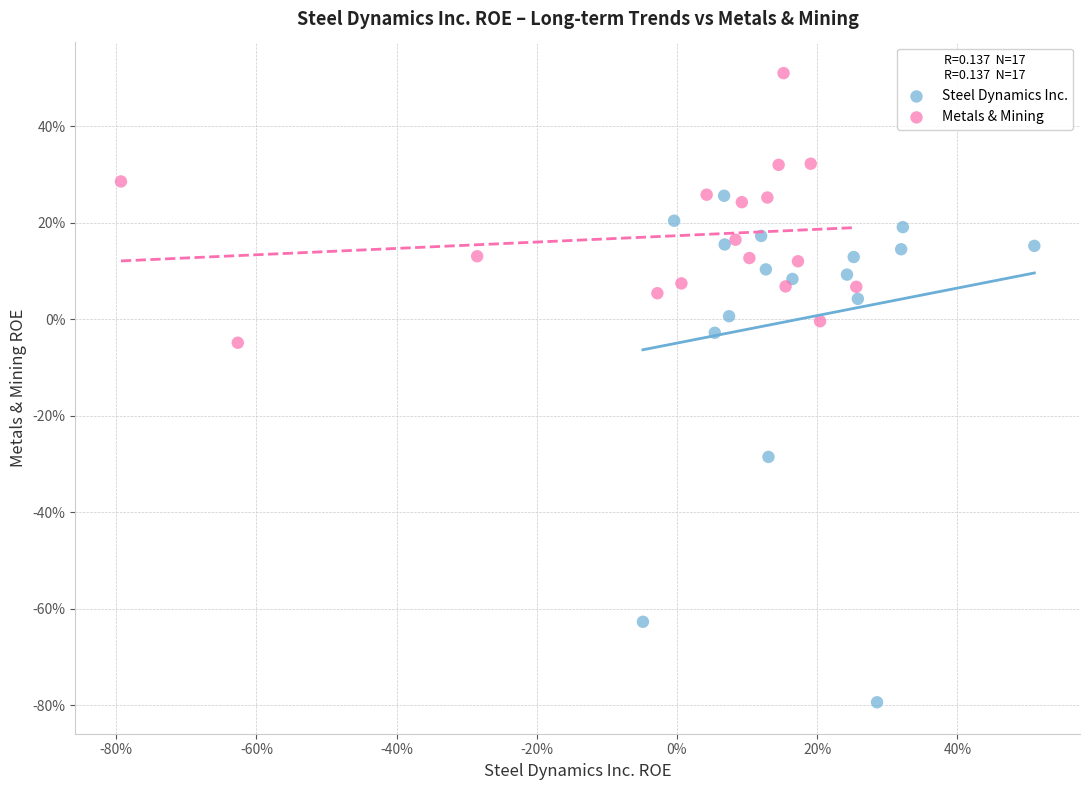

What are all the series names shown in the legend?

Steel Dynamics Inc., Metals & Mining